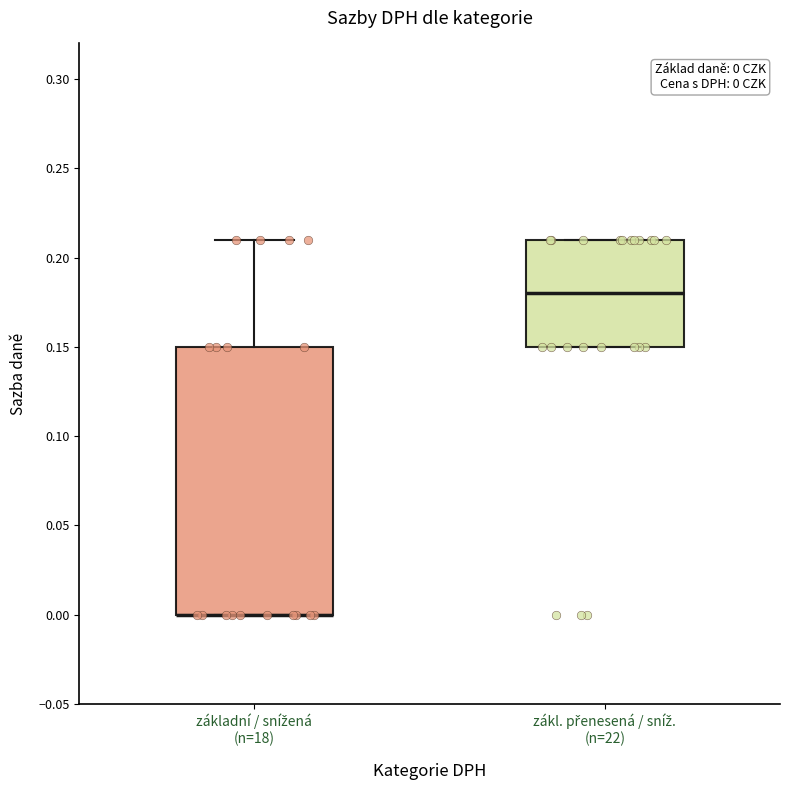

Comparing the boxes themselves (not the whiskers), which one is the tallest?

základní / snížená (n=18)